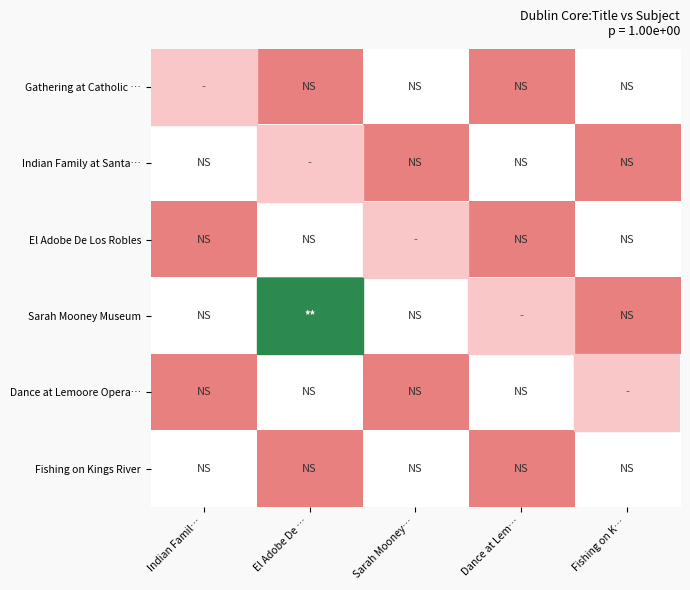

What is the total value across all series at Indian Famil…?

2